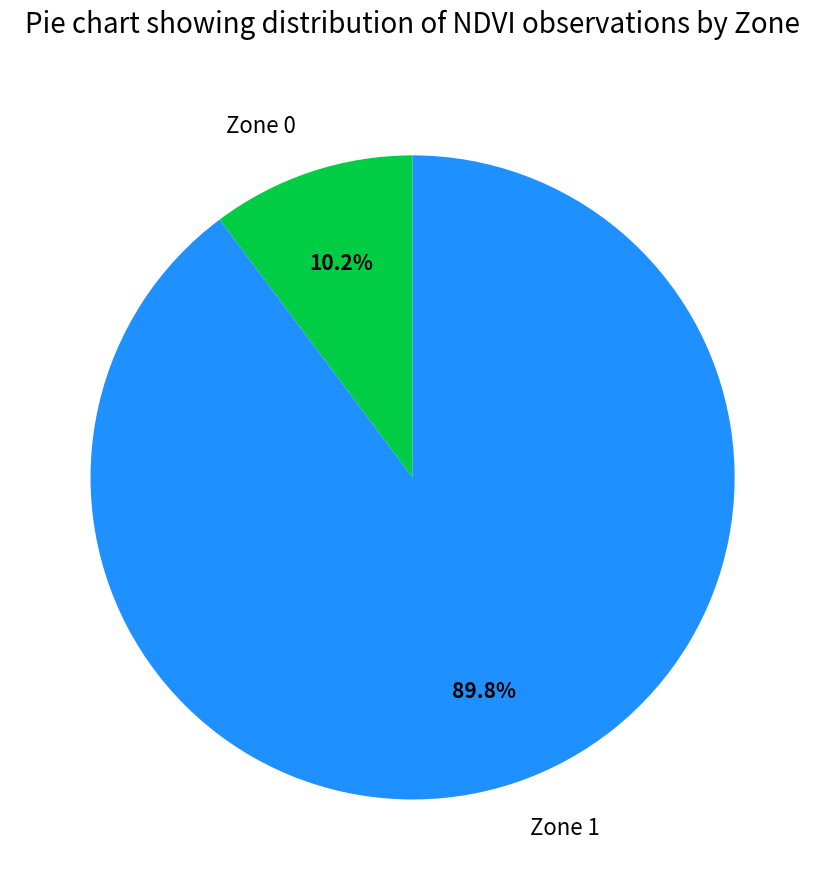

The Zone 1 slice represents 90% of the pie. True or false?

True